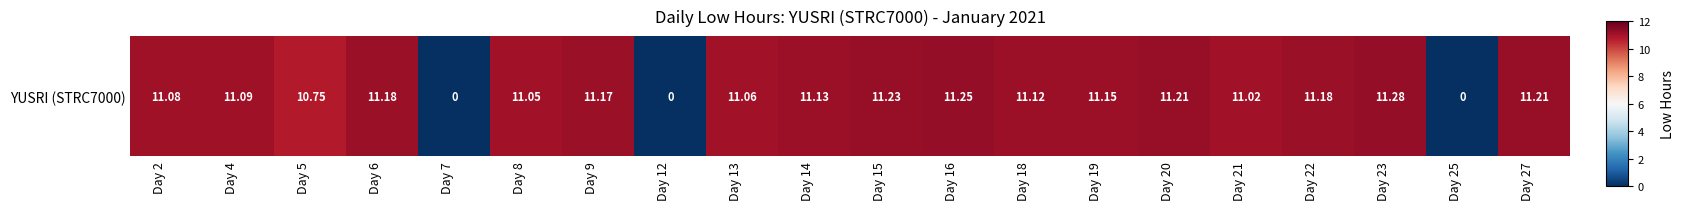

List the labels in order of value, smallest first.

Day 7, Day 12, Day 25, Day 5, Day 21, Day 8, Day 13, Day 2, Day 4, Day 18, Day 14, Day 19, Day 9, Day 6, Day 22, Day 20, Day 27, Day 15, Day 16, Day 23